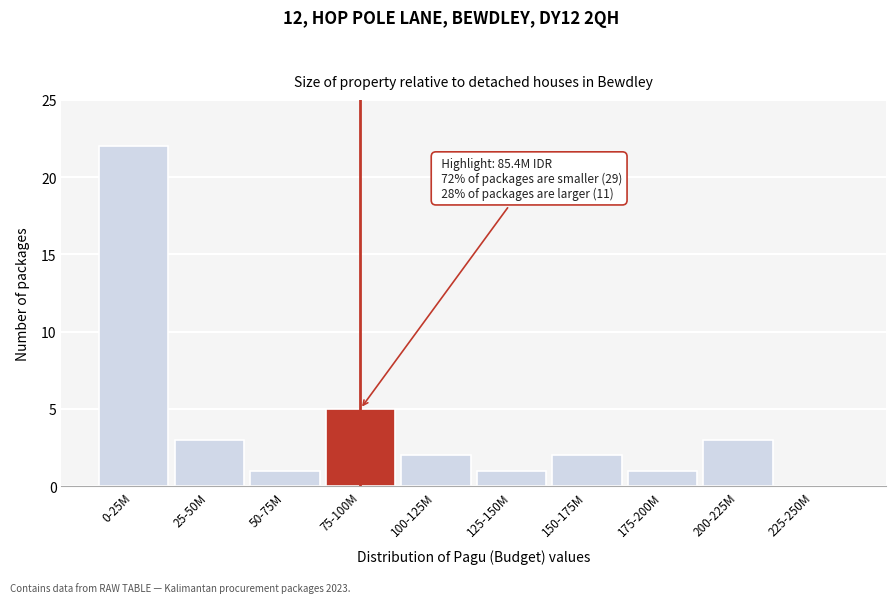

Reading left to right, transcribe all the data shown in this chart.

0-25M=22	25-50M=3	50-75M=1	75-100M=5	100-125M=2	125-150M=1	150-175M=2	175-200M=1	200-225M=3	225-250M=0